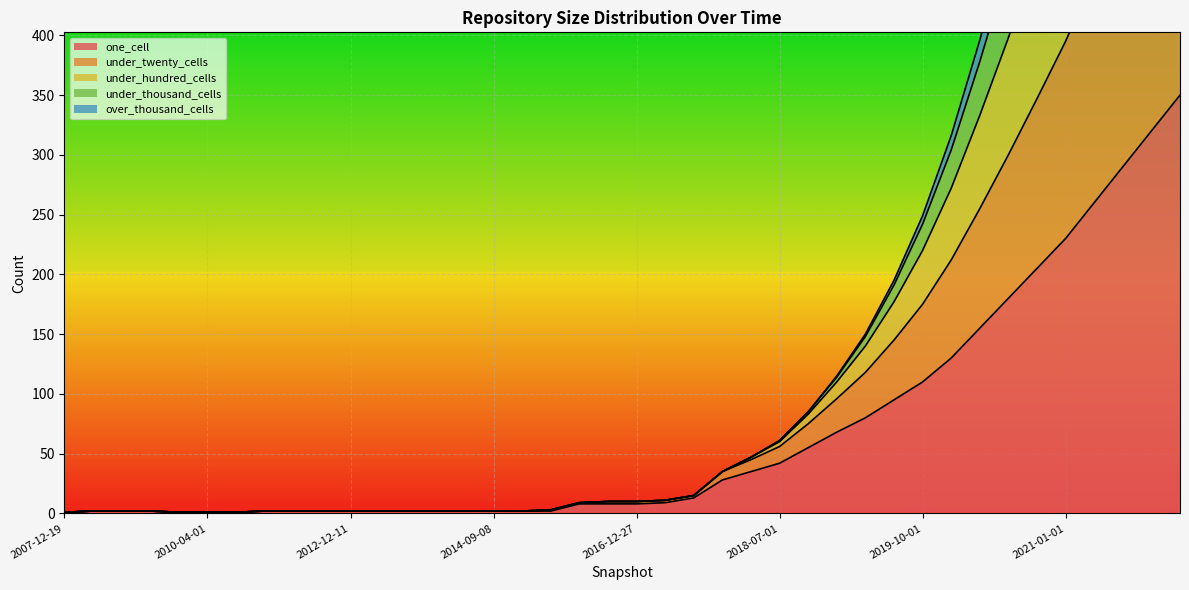

True or false: under_hundred_cells has a value of 172 at 2020-01-01.

False